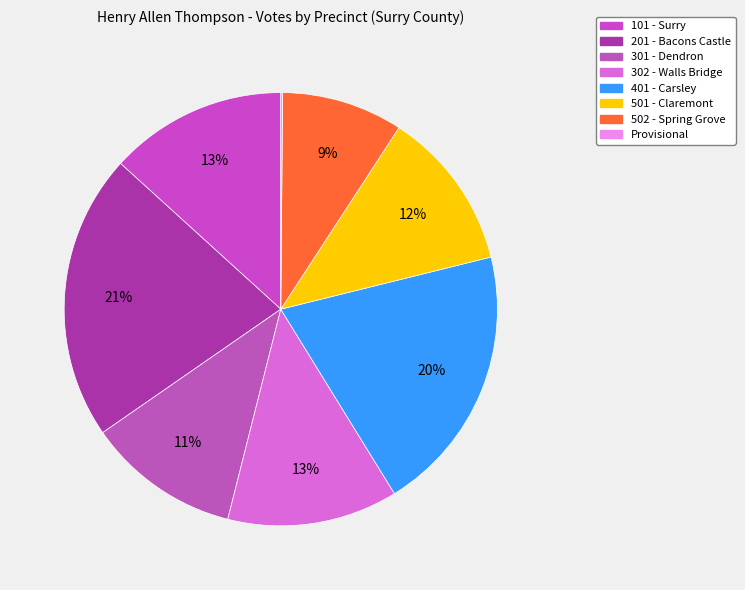

What is the smallest slice in the pie chart?

Provisional